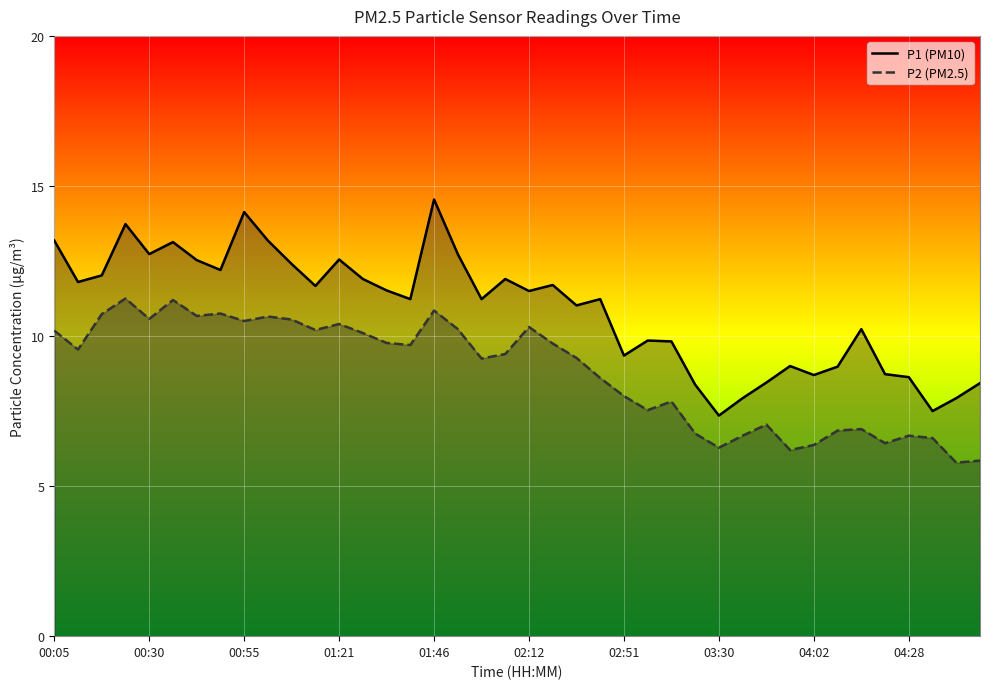

Reading right to left, transcribe all the data shown in this chart.

P1: 8.4	7.9	7.5	8.6	8.7	10.2	9.0	8.7	9.0	8.4	7.9	7.3	8.4	9.8	9.8	9.3	11.2	11.0	11.7	11.5	11.9	11.2	12.7	14.6	11.2	11.5	11.9	12.6	11.7	12.4	13.2	14.1	12.2	12.5	13.1	12.7	13.7	12.0	11.8	13.2
P2: 5.8	5.8	6.6	6.7	6.4	6.9	6.8	6.4	6.2	7.0	6.7	6.3	6.8	7.8	7.5	8.0	8.6	9.3	9.8	10.3	9.4	9.2	10.2	10.8	9.7	9.8	10.1	10.4	10.2	10.6	10.7	10.5	10.8	10.7	11.2	10.6	11.2	10.7	9.6	10.2